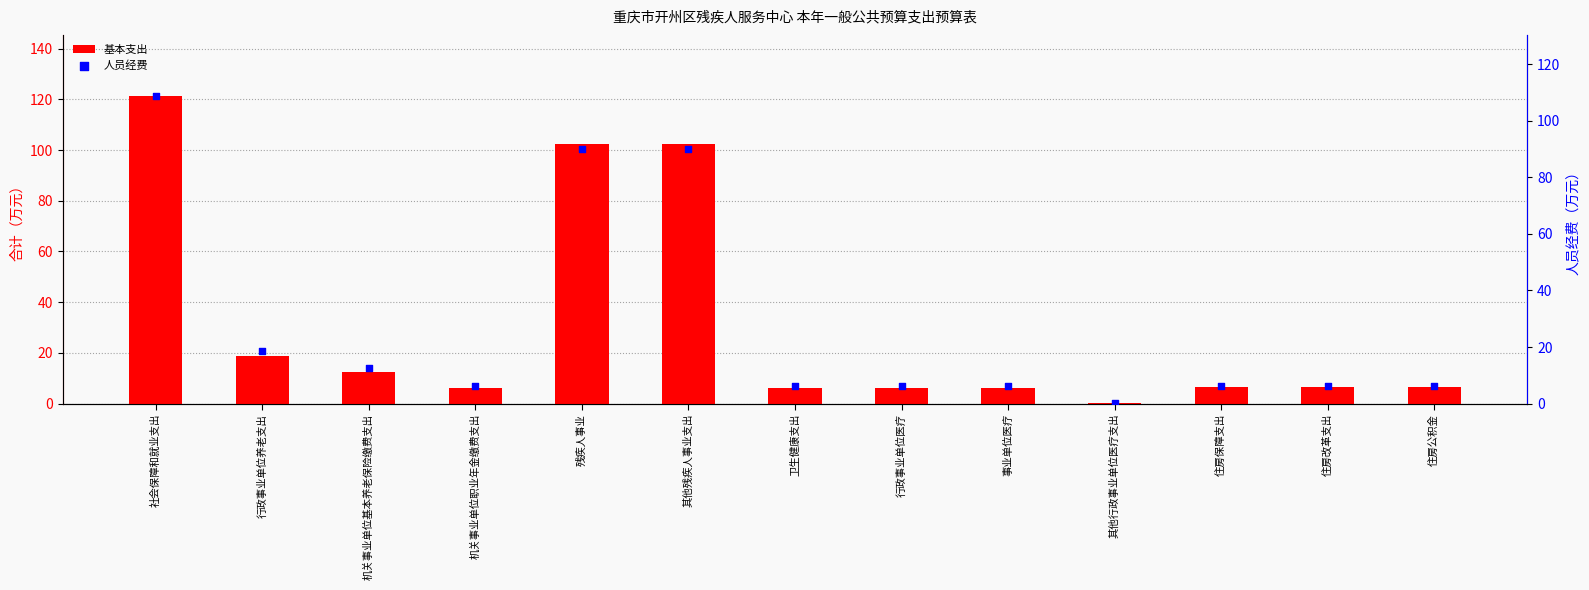

Is the value of 基本支出 at 社会保障和就业支出 greater than the value of 人员经费 at 住房公积金?

Yes